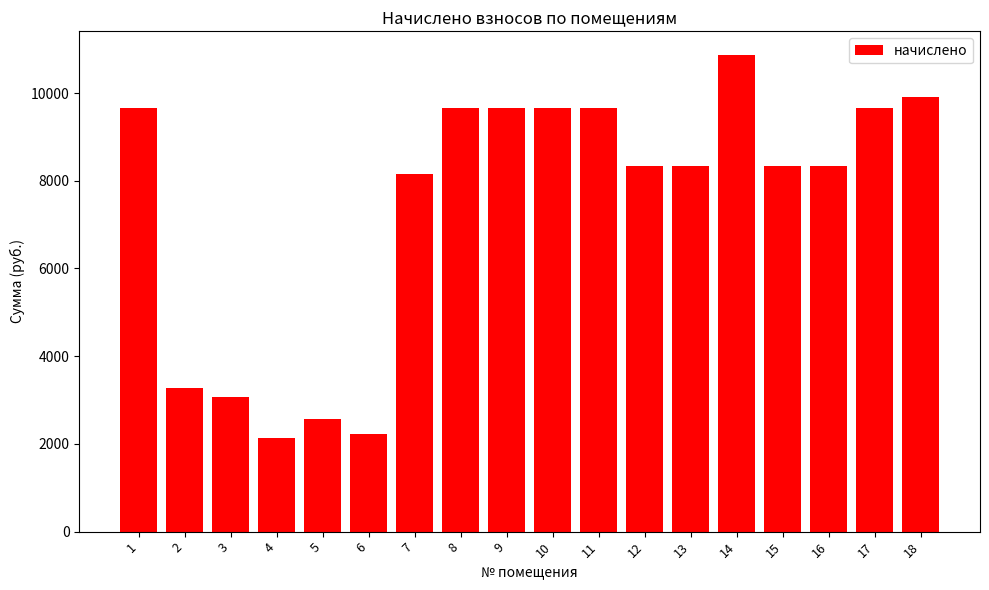

Reading left to right, what are all the values shown in this chart?

1=9670.9	2=3272.4	3=3065.0	4=2144.9	5=2572.6	6=2216.2	7=8148.5	8=9670.9	9=9670.9	10=9670.9	11=9670.9	12=8331.1	13=8331.1	14=10864.6	15=8331.1	16=8331.1	17=9670.9	18=9914.5